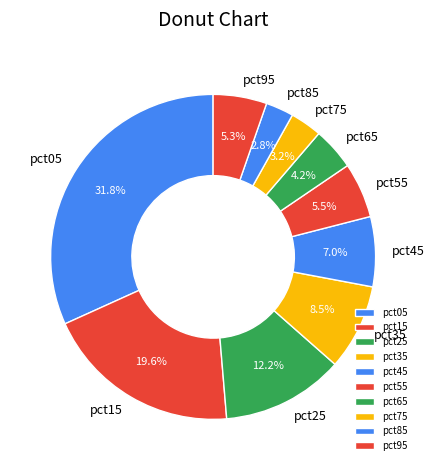

To the nearest percent, what is the average slice percentage?

10%